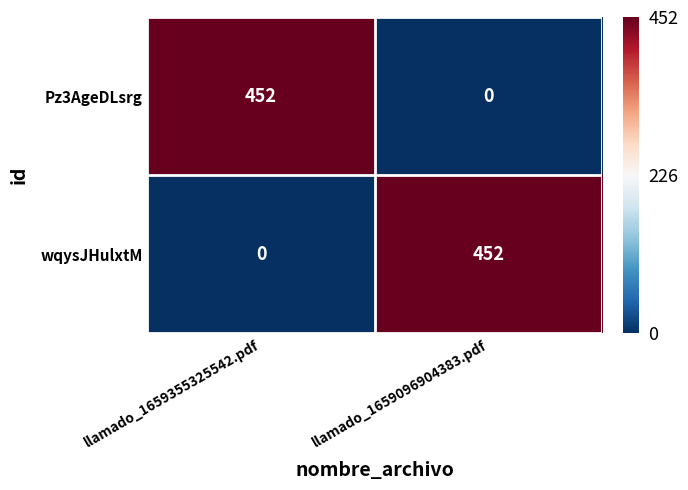

Reading left to right, transcribe all the data shown in this chart.

Pz3AgeDLsrg: llamado_1659355325542.pdf=452	llamado_1659096904383.pdf=0
wqysJHulxtM: llamado_1659355325542.pdf=0	llamado_1659096904383.pdf=452